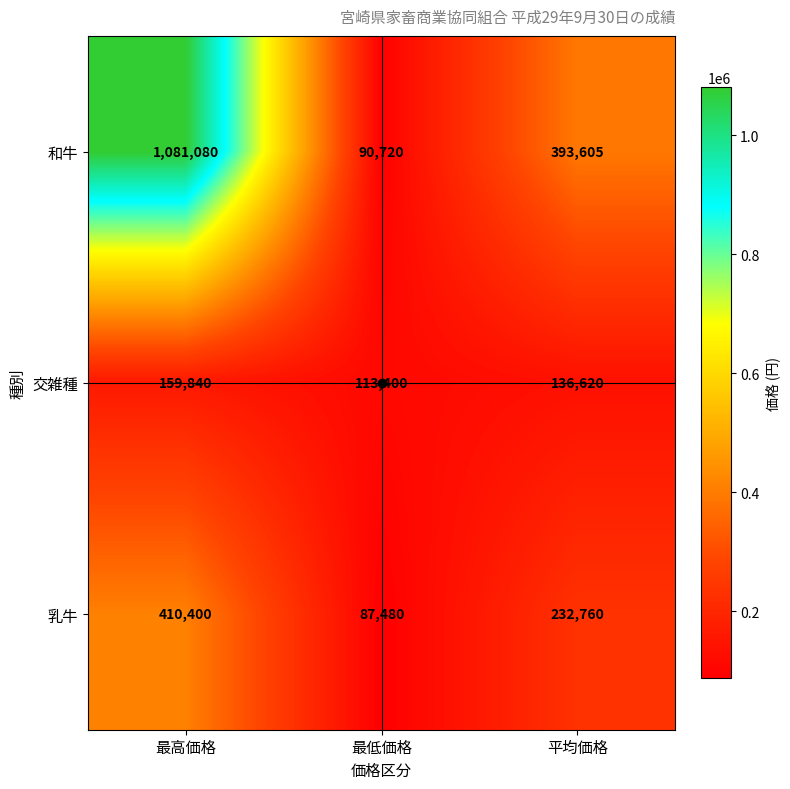

Is it true that 和牛 equals 229066 at 平均価格?

False